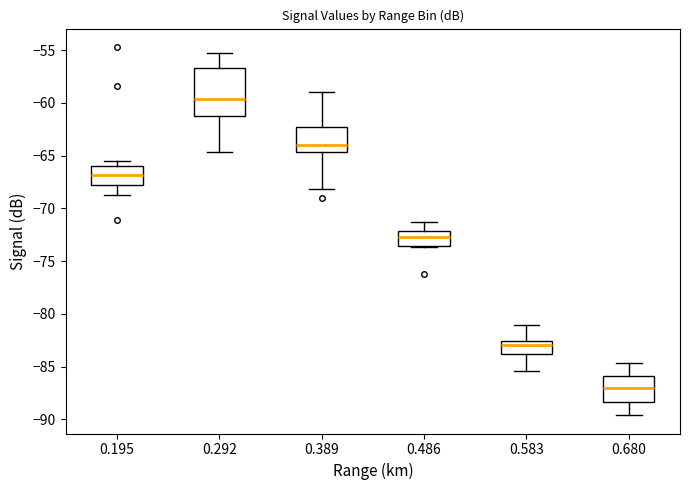

Reading left to right, transcribe this box plot: for each box, give where its median line is, the range the box spans, and where its two whiskers end, as read against the y-axis. The values are not printed on the chart, so give them approximately, as read against the axis.

0.195: median -67.0, box -68.0 to -66.0, whiskers -68.5 to -65.5
0.292: median -59.5, box -61.0 to -56.5, whiskers -64.5 to -55.5
0.389: median -64.0, box -64.5 to -62.0, whiskers -68.0 to -59.0
0.486: median -72.5, box -73.5 to -72.0, whiskers -73.5 to -71.5
0.583: median -83.0, box -84.0 to -82.5, whiskers -85.5 to -81.0
0.680: median -87.0, box -88.5 to -86.0, whiskers -89.5 to -84.5